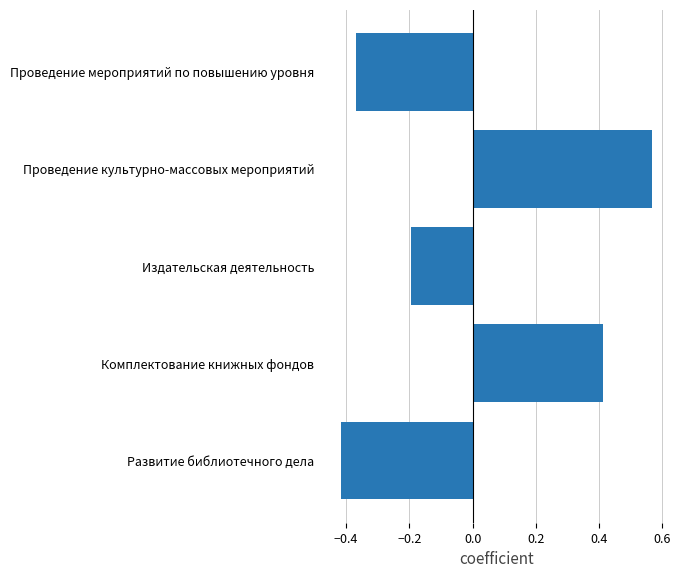

At which category does the chart reach its peak across all series?

Проведение культурно-массовых мероприятий